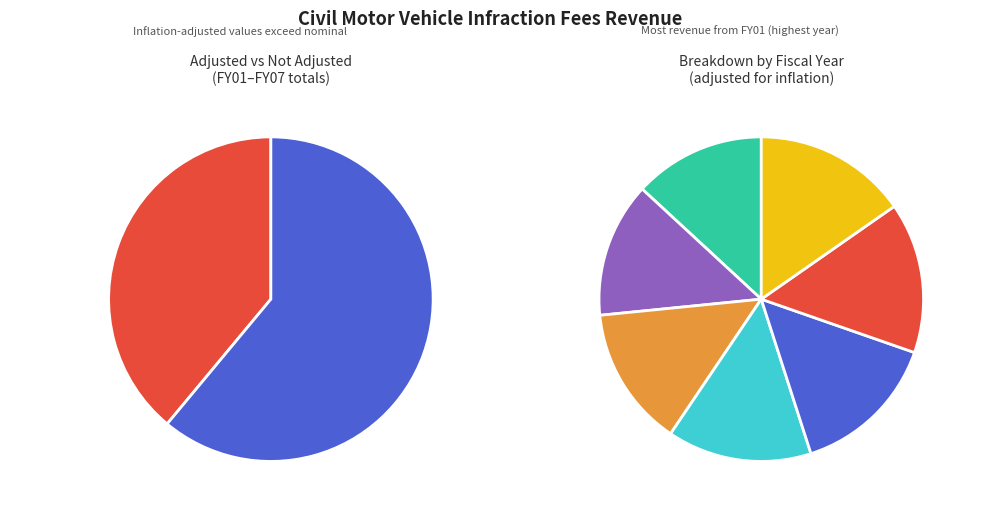

Is it true that FY04 is 14% of the pie?

True